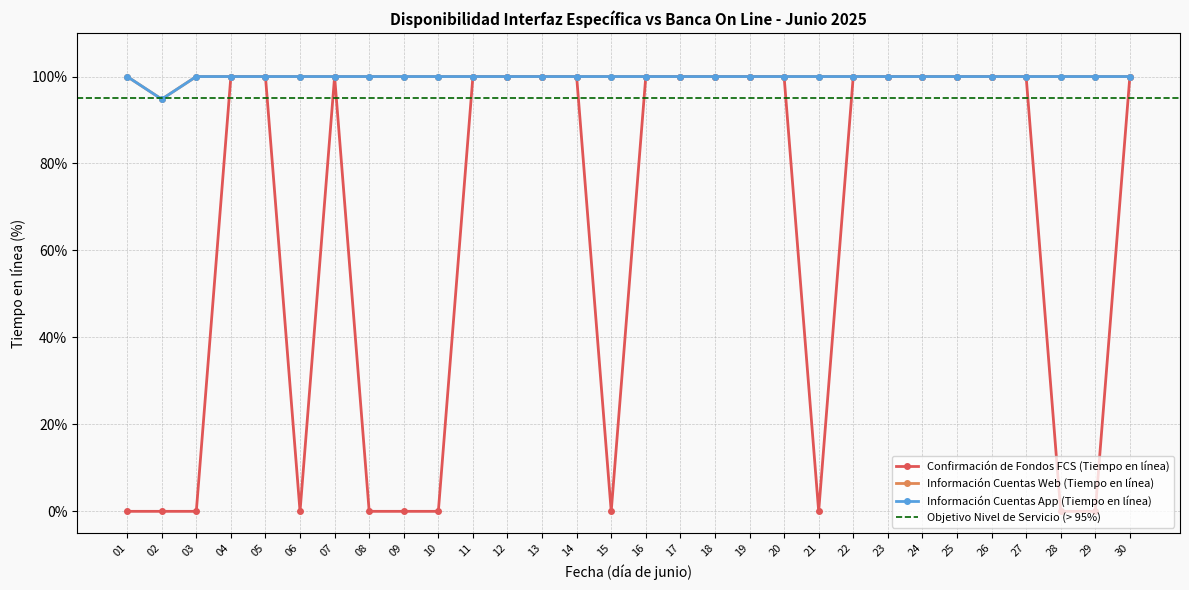

Which series has the largest total across all categories?

Información Cuentas Web (Tiempo en línea)